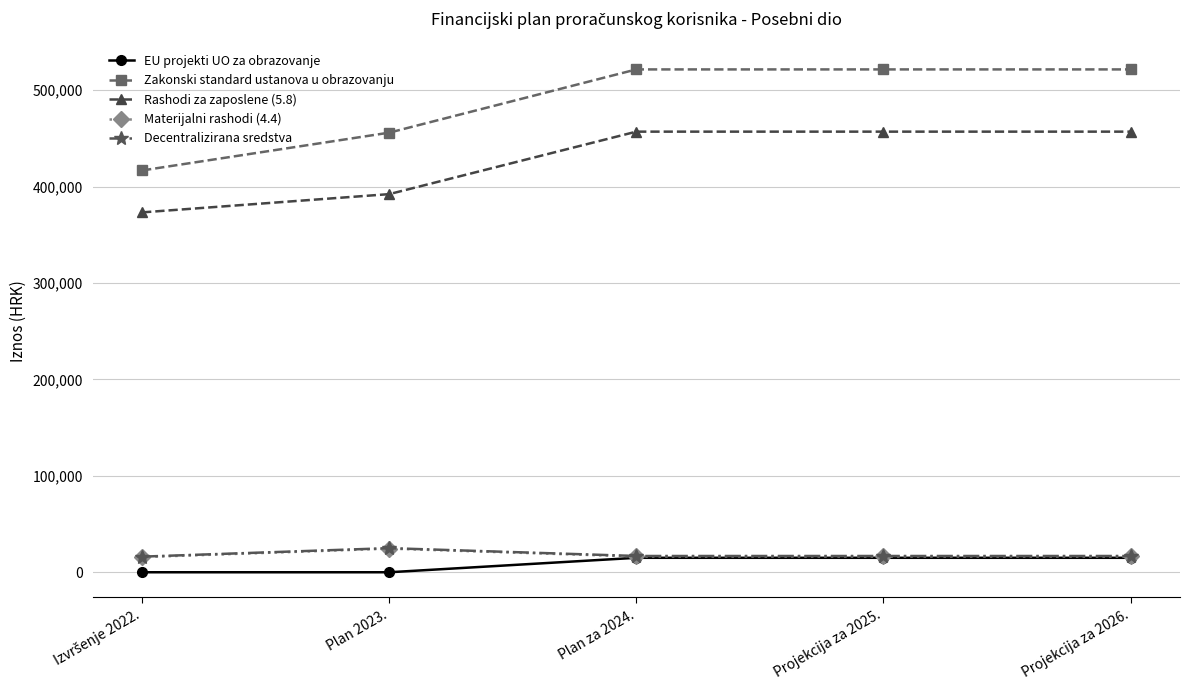

How many series are shown in this chart?

5